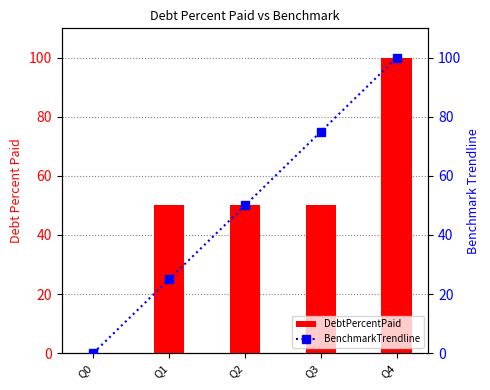

What is the highest value of the DebtPercentPaid series?

100.0